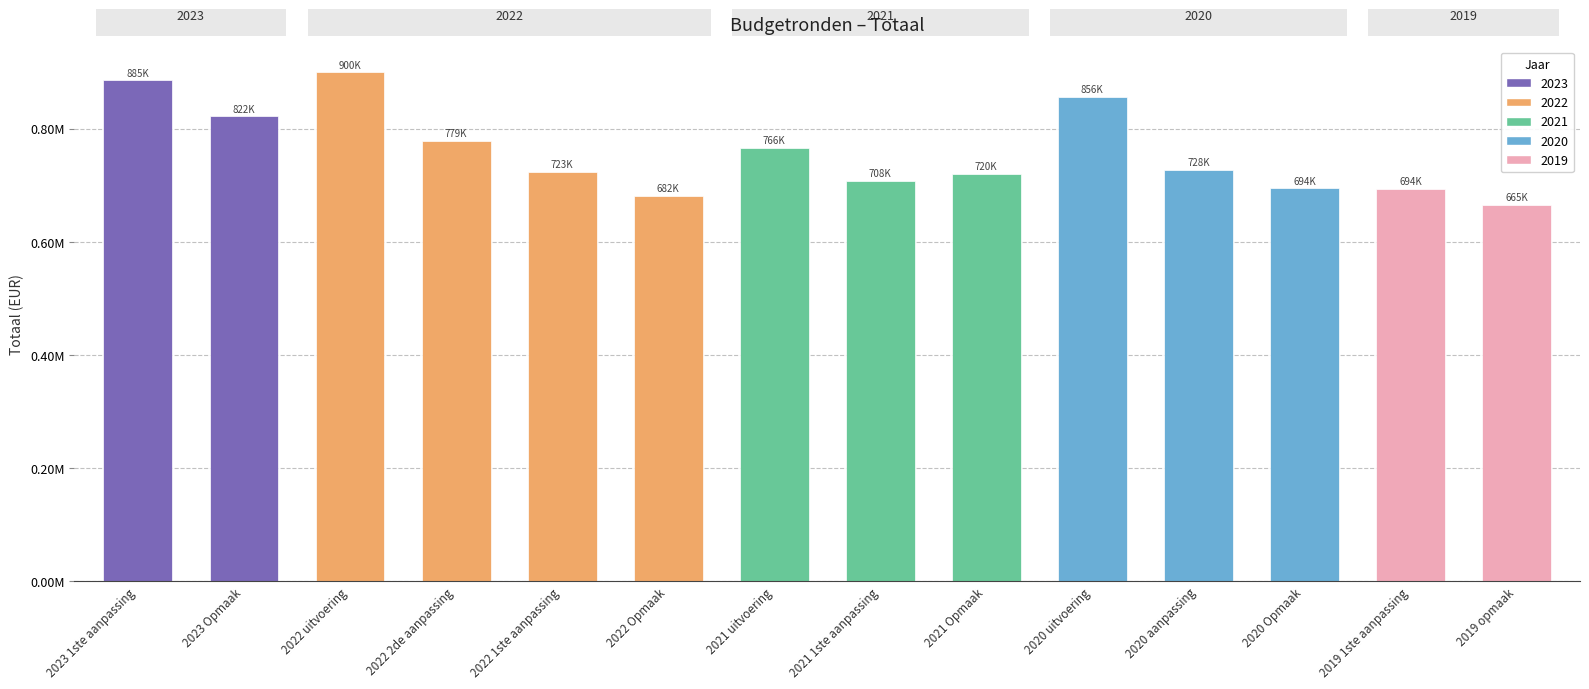

List the labels in order of value, largest first.

2022 uitvoering, 2023 1ste aanpassing, 2020 uitvoering, 2023 Opmaak, 2022 2de aanpassing, 2021 uitvoering, 2020 aanpassing, 2022 1ste aanpassing, 2021 Opmaak, 2021 1ste aanpassing, 2020 Opmaak, 2019 1ste aanpassing, 2022 Opmaak, 2019 opmaak